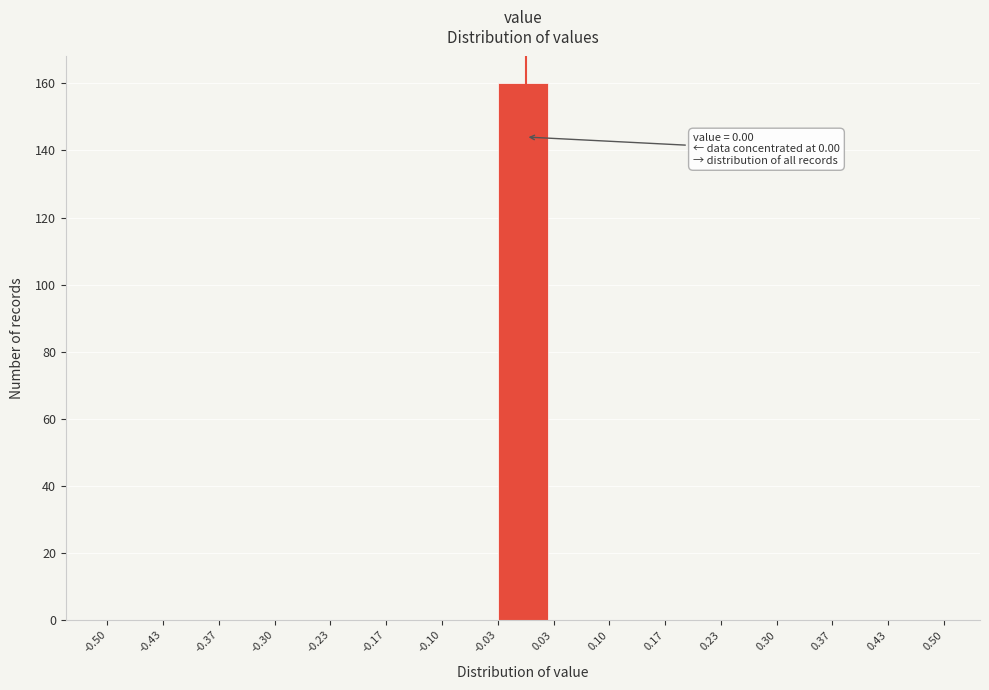

Over which range of the x-axis is the bar tallest?

-0.03 to 0.03